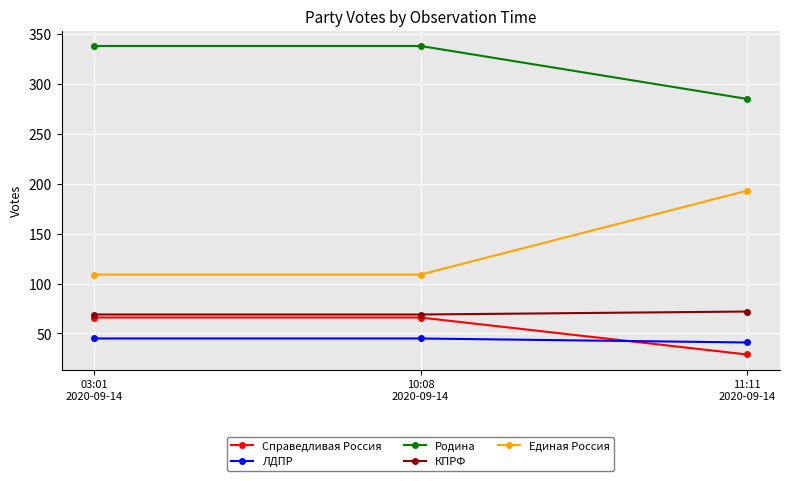

Which label corresponds to the smallest value in the chart?

11:11
2020-09-14